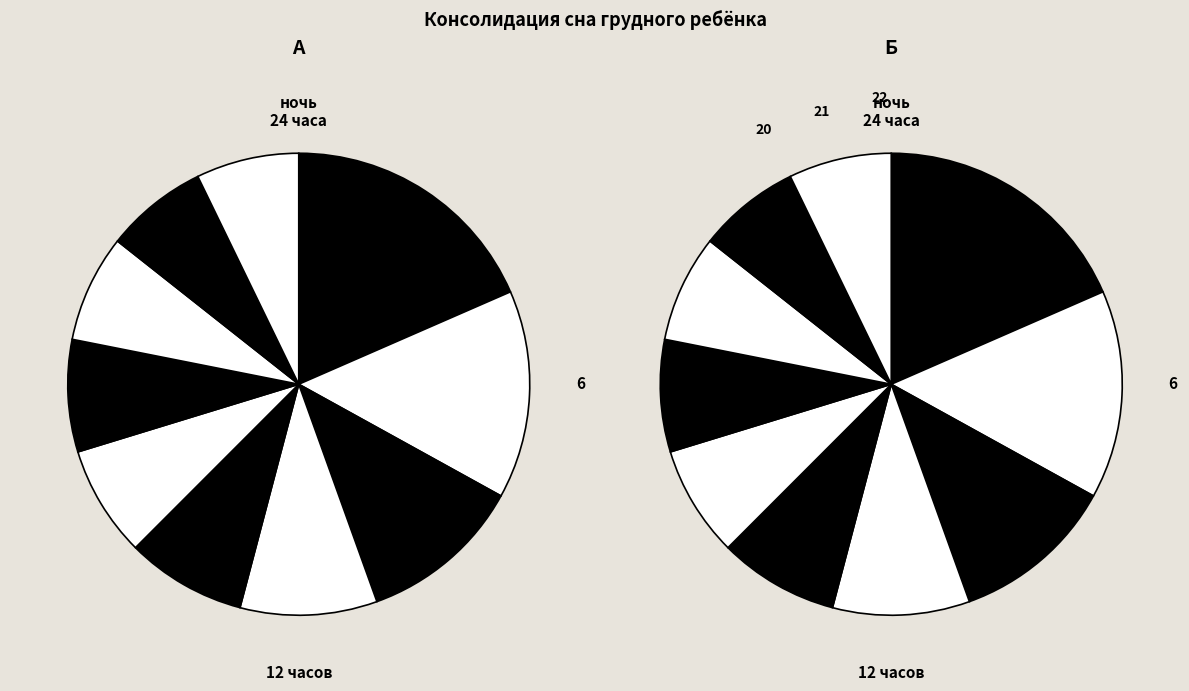

True or false: pct65 accounts for 18% of the total.

False